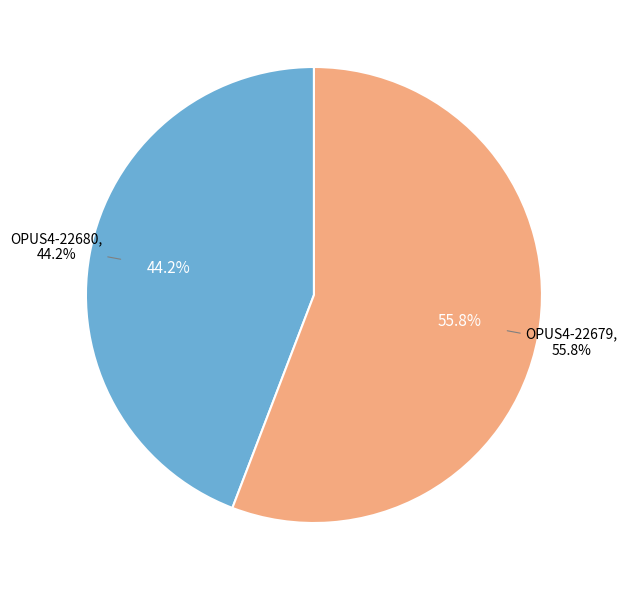

What is the change in value from OPUS4-22680 to OPUS4-22679?

+34